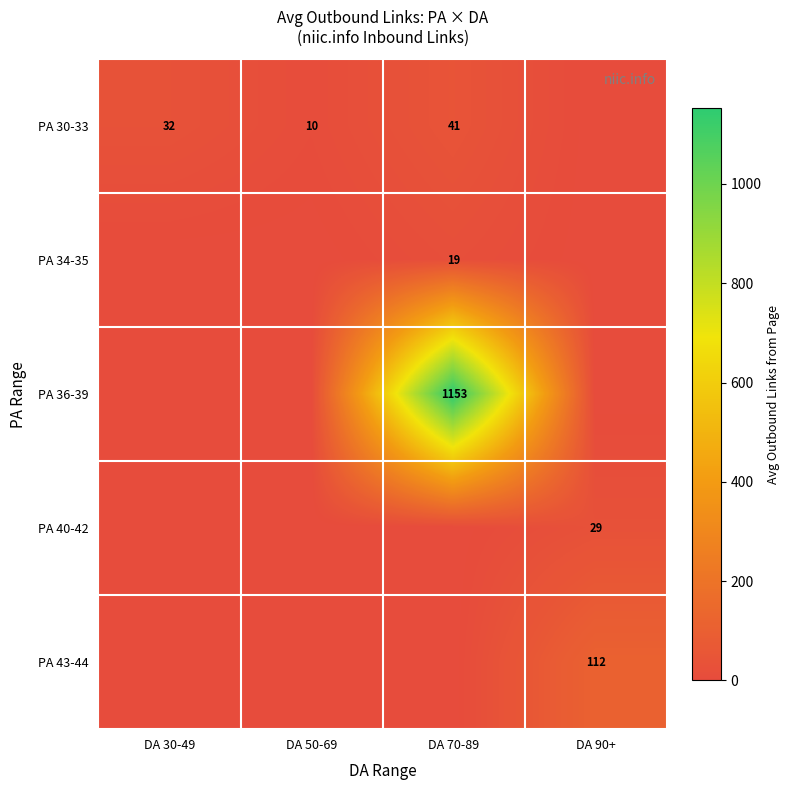

The value of PA 43-44 at DA 90+ is 112. True or false?

True